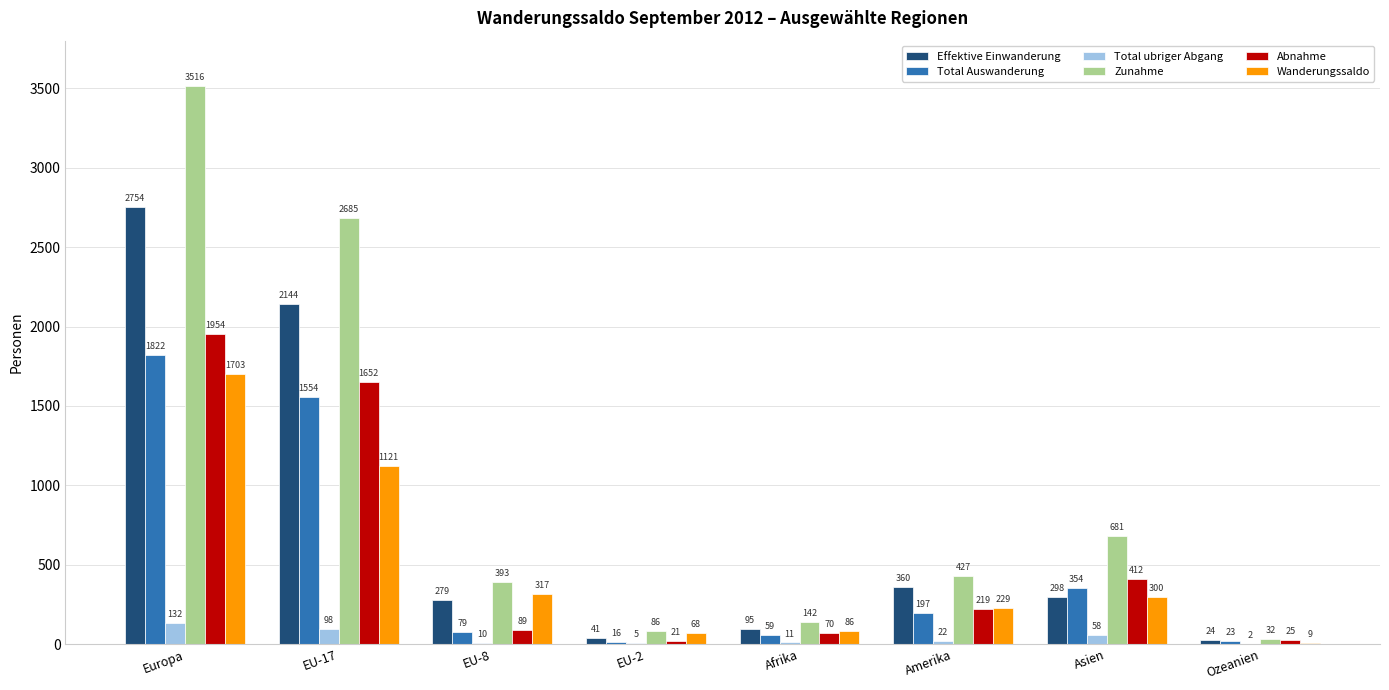

Reading left to right, transcribe all the data shown in this chart.

Effektive Einwanderung: 2754	2144	279	41	95	360	298	24
Total Auswanderung: 1822	1554	79	16	59	197	354	23
Total ubriger Abgang: 132	98	10	5	11	22	58	2
Zunahme: 3516	2685	393	86	142	427	681	32
Abnahme: 1954	1652	89	21	70	219	412	25
Wanderungssaldo: 1703	1121	317	68	86	229	300	9